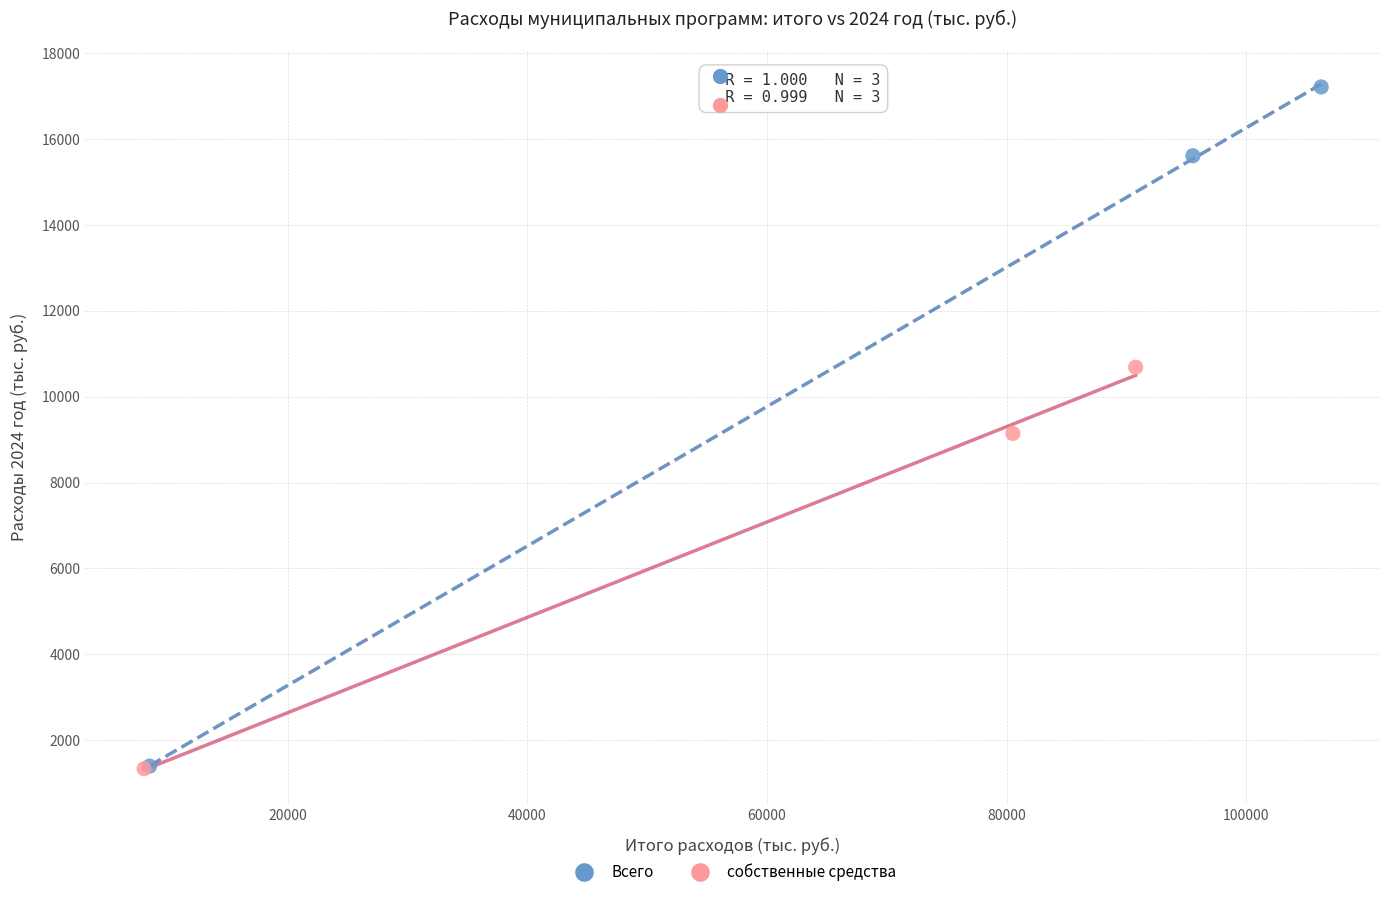

Which series has the widest spread of Y values?

Всего